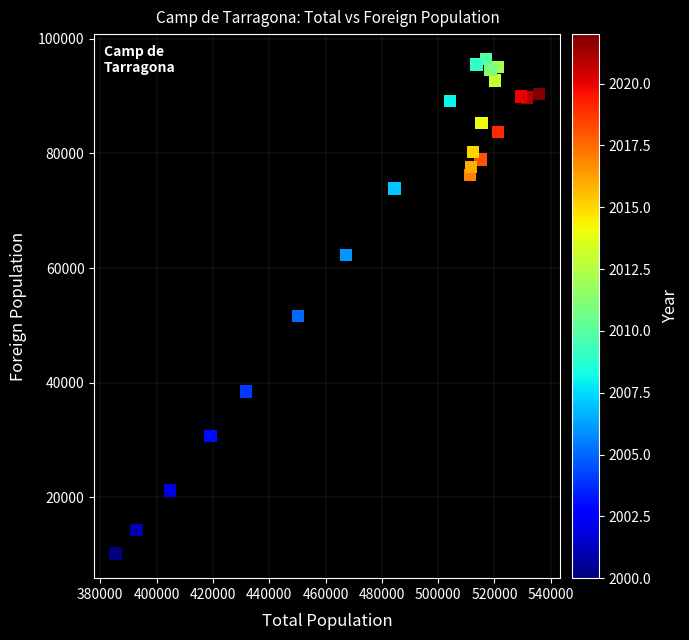

What Y value in the scatter plot is closest to 53350?

51631